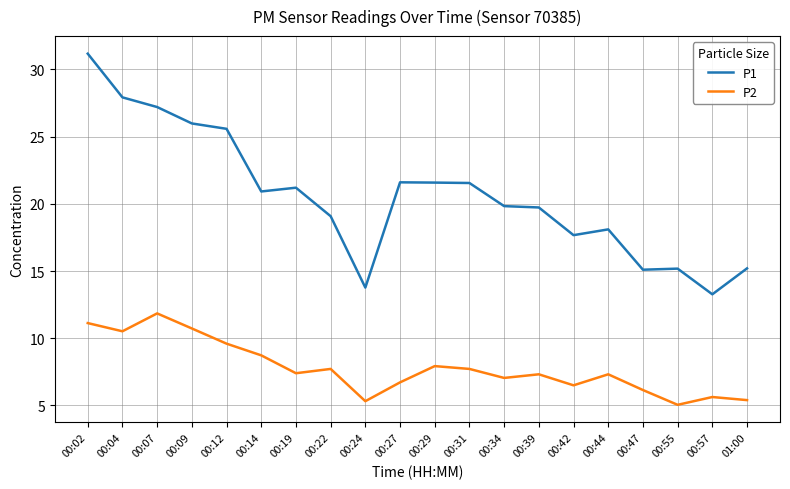

What is the greatest value displayed?

31.2